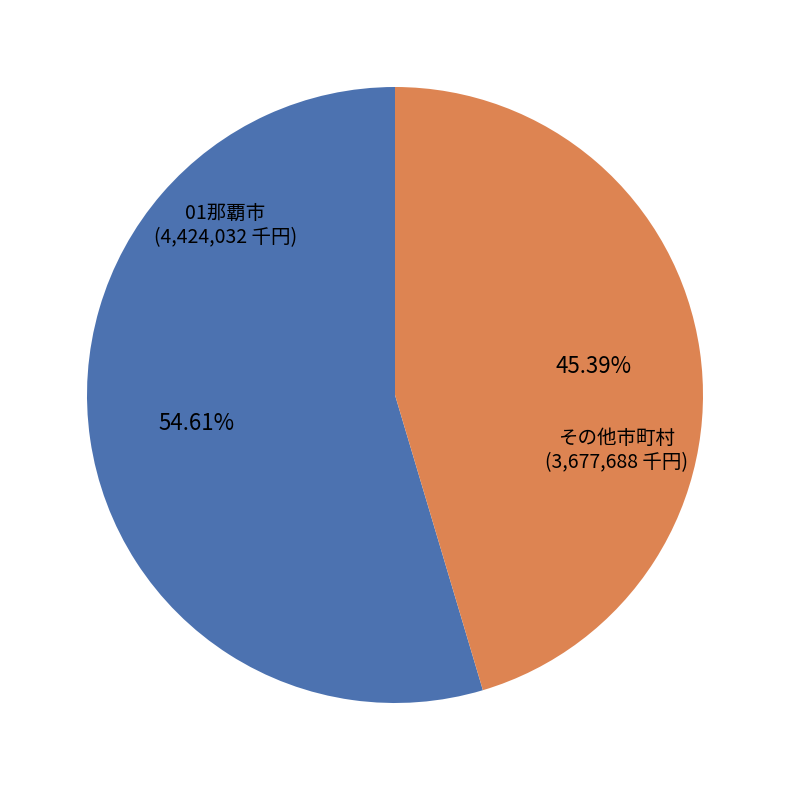

Between 01那覇市 and その他市町村, which is larger?

01那覇市